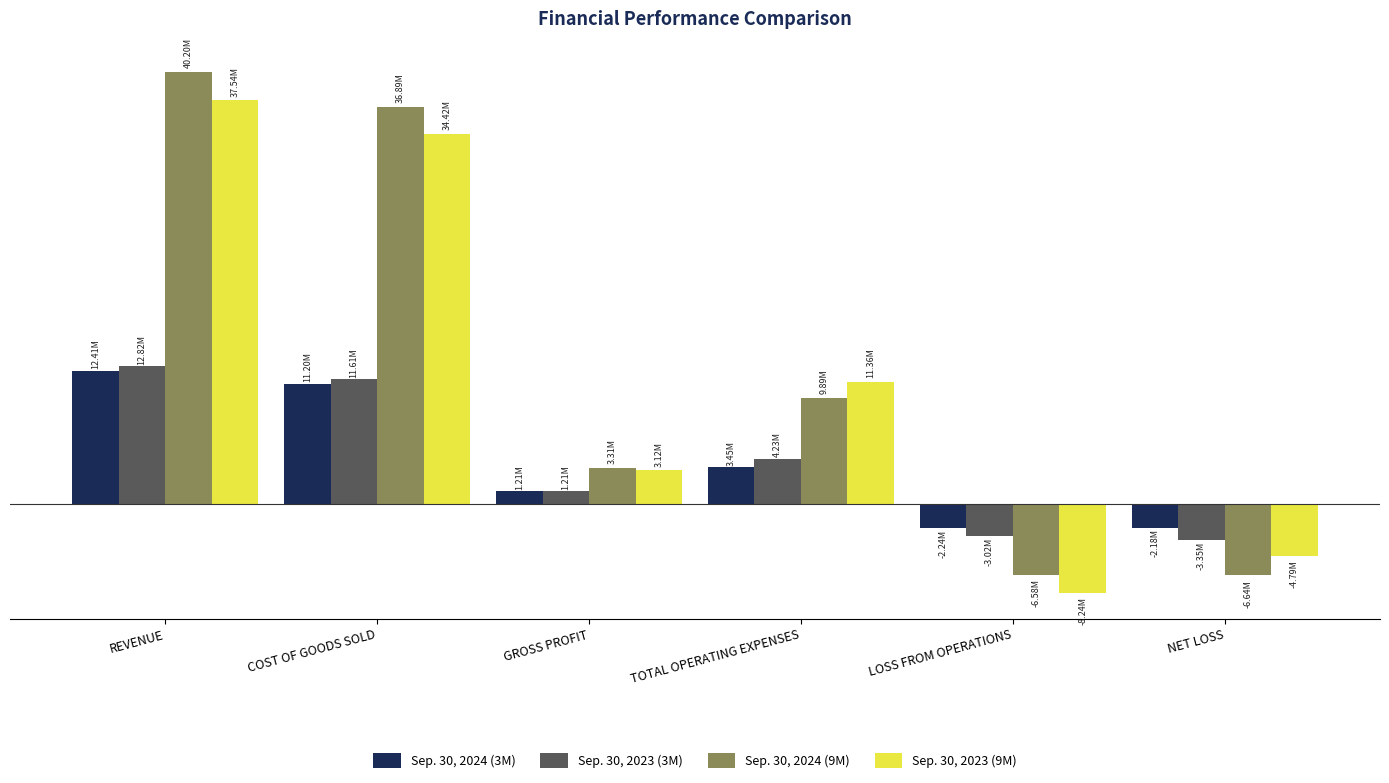

What are all the series names shown in the legend?

Sep. 30, 2024 (3M), Sep. 30, 2023 (3M), Sep. 30, 2024 (9M), Sep. 30, 2023 (9M)